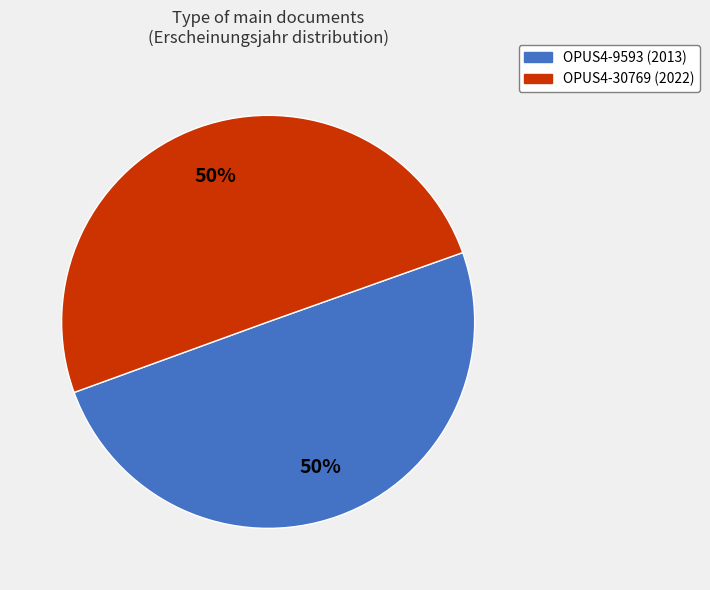

To the nearest percent, what portion does OPUS4-9593 represent?

50%